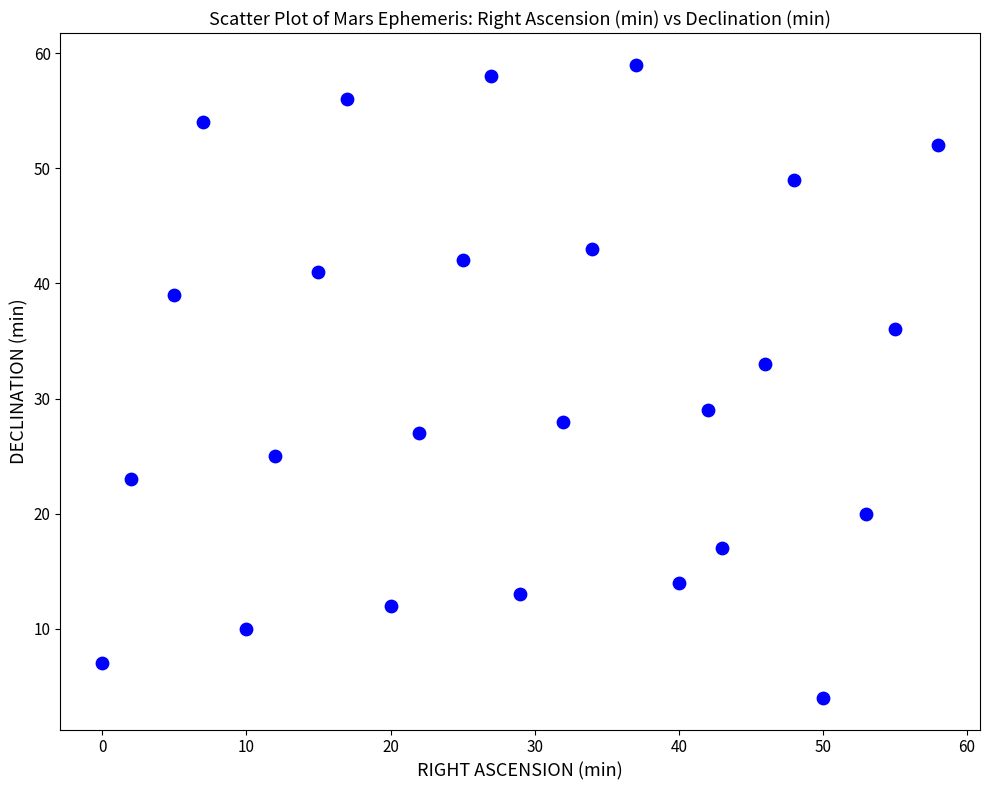

What is the range of X values (max minus min)?

58